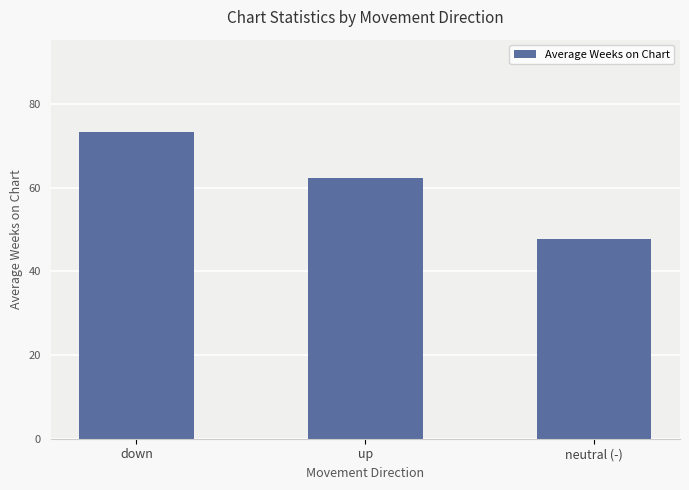

Between up and neutral (-), which is larger?

up